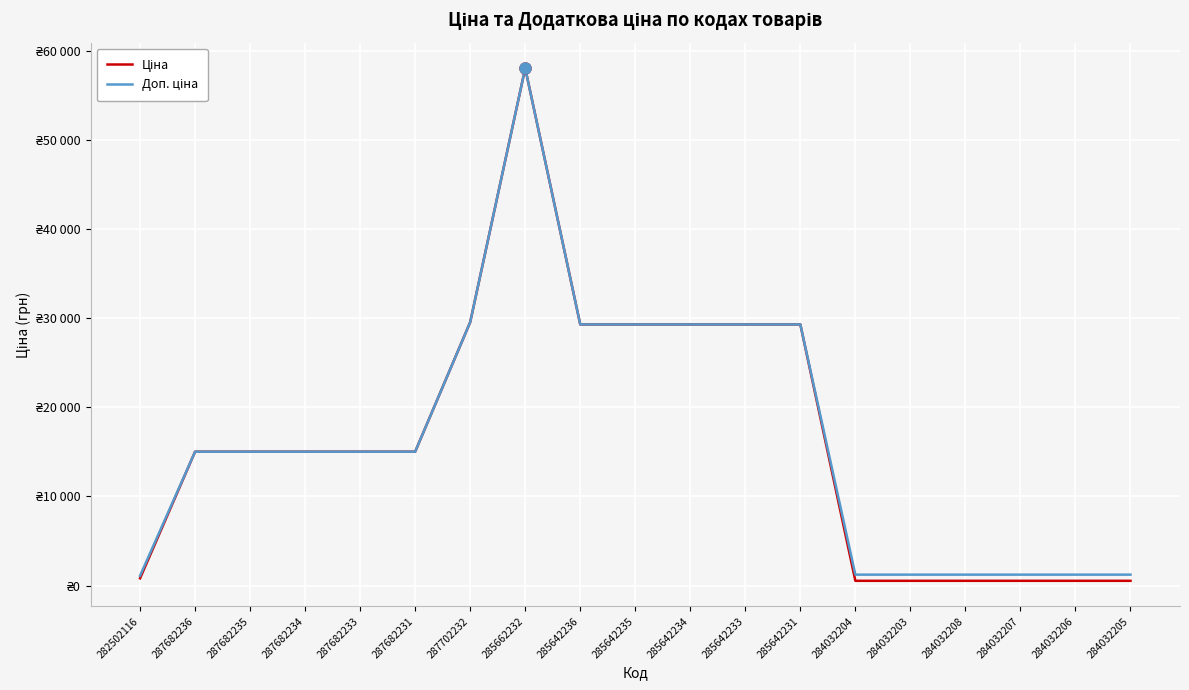

Which category has the highest value in the Ціна series?

285662232